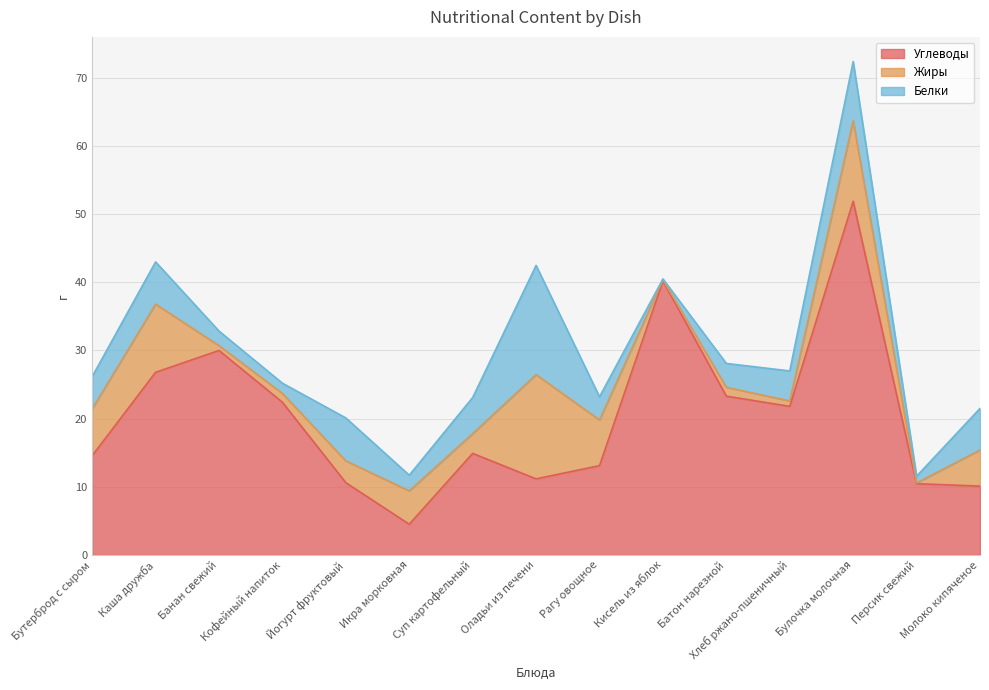

Between Бутерброд с сыром and Банан свежий, which series saw the biggest shift?

Углеводы